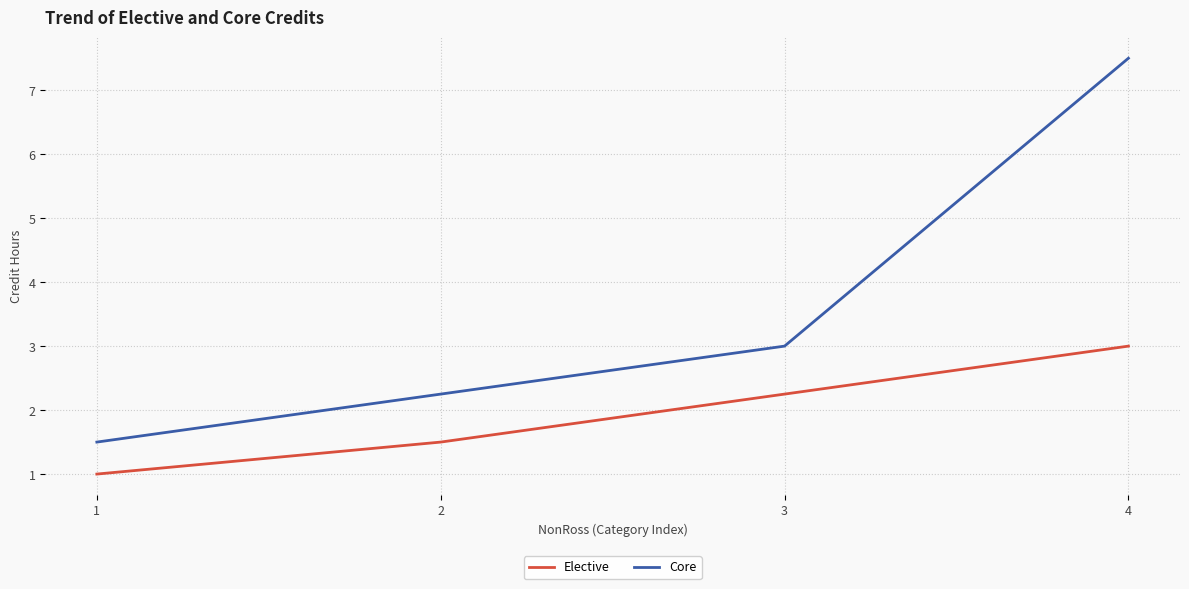

True or false: Core has a value of 1.5 at 2.

False